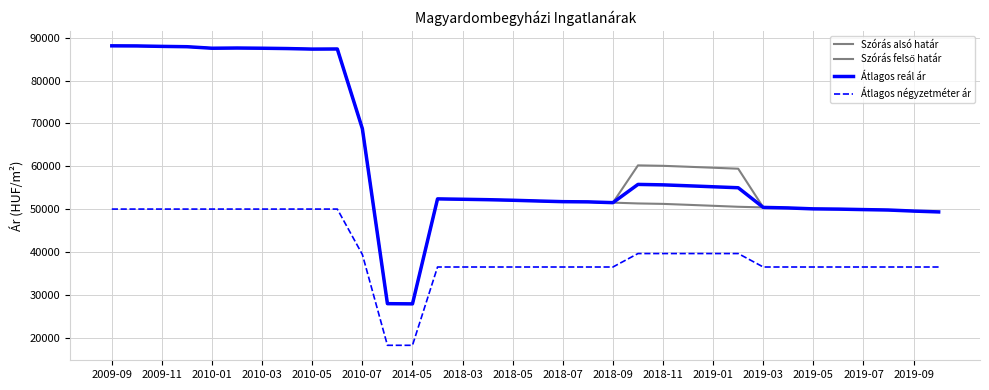

Does the chart have visible grid lines?

Yes